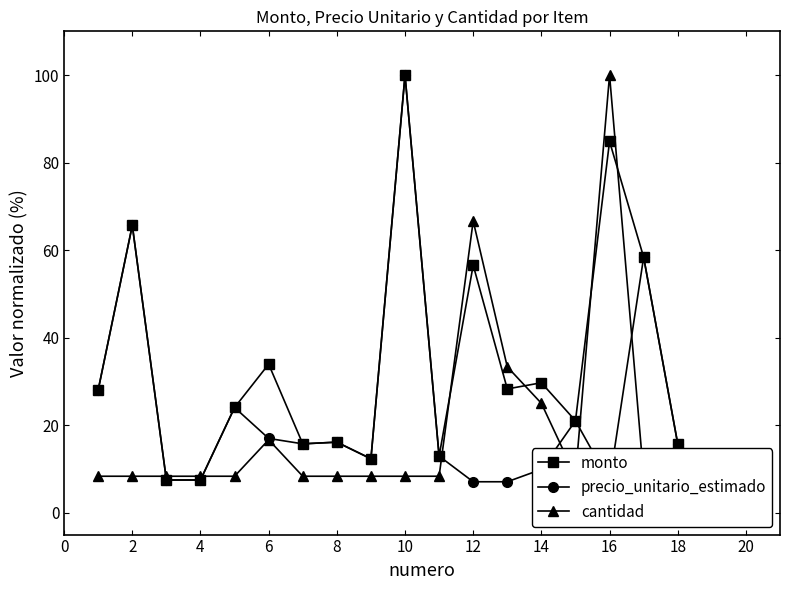

At how many categories does at least one series exceed 78?

2